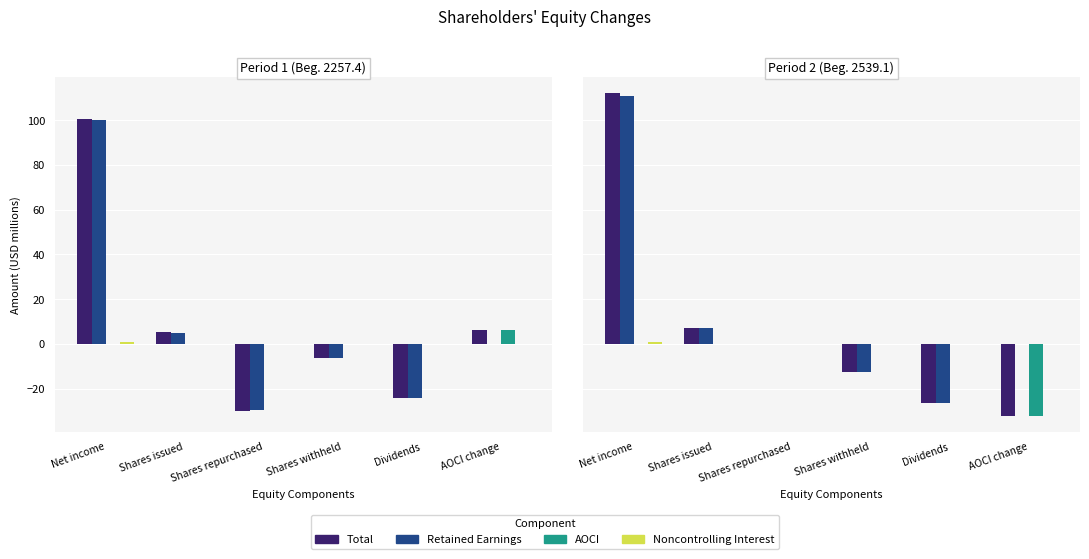

How many Noncontrolling Interest values are between 0 and 1?

6